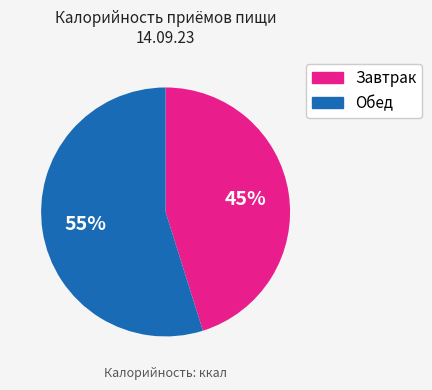

To the nearest percent, what is the difference between the largest and smallest slice percentages?

10%